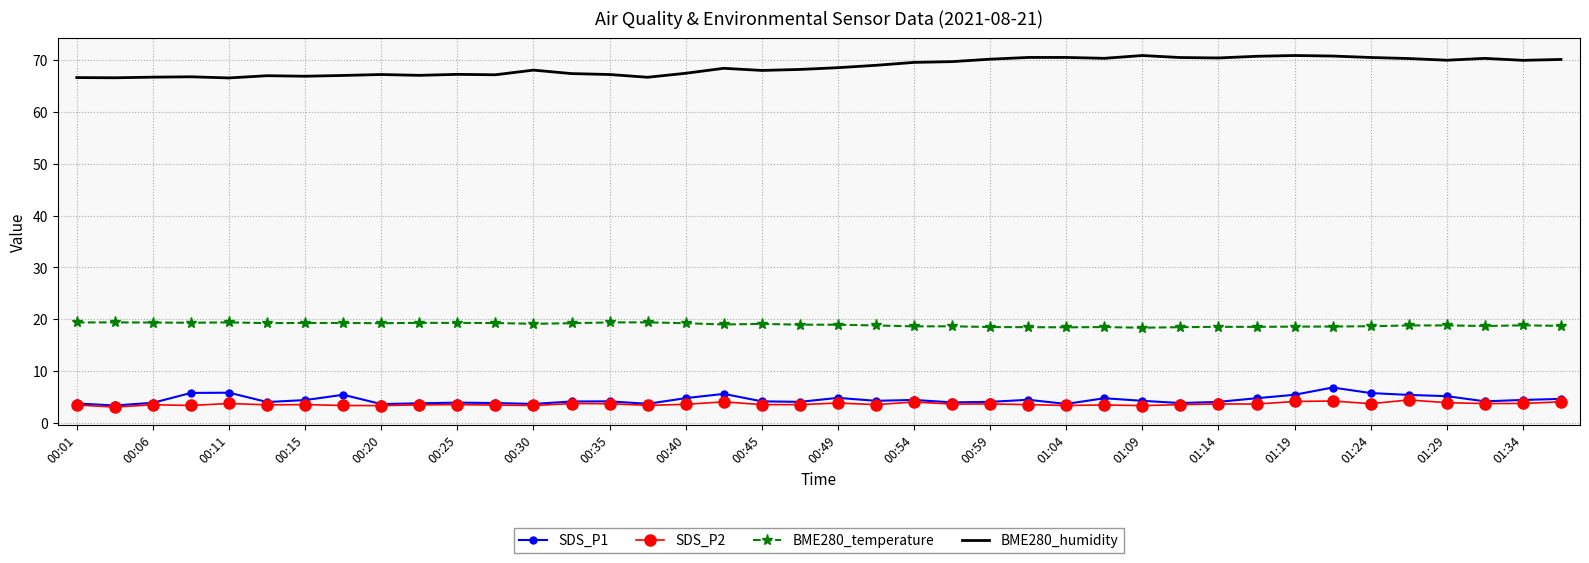

True or false: BME280_humidity has more than 0 points higher than both neighbors.

True